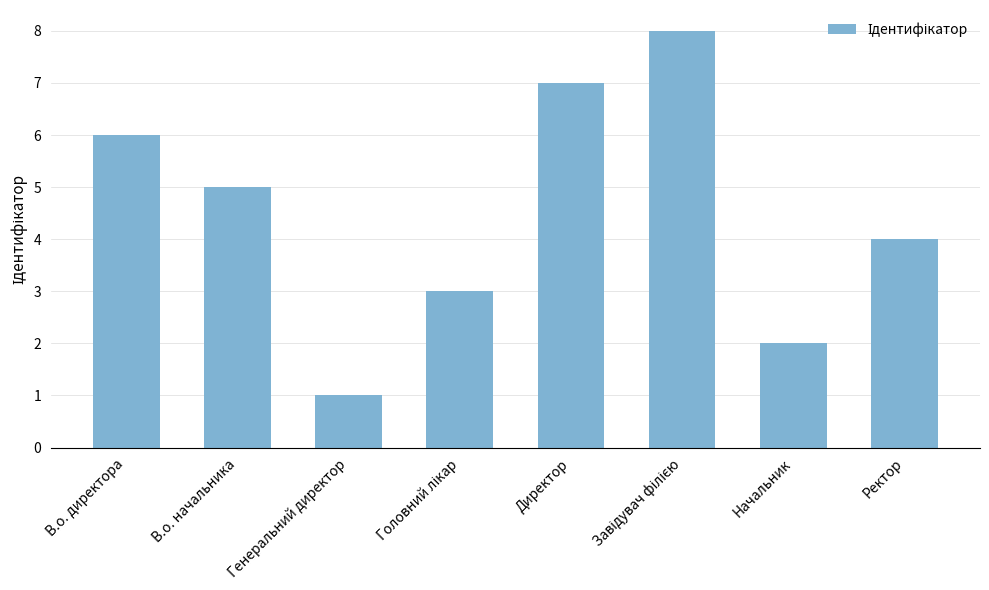

What is the label of the 2nd bar from the left?

В.о. начальника